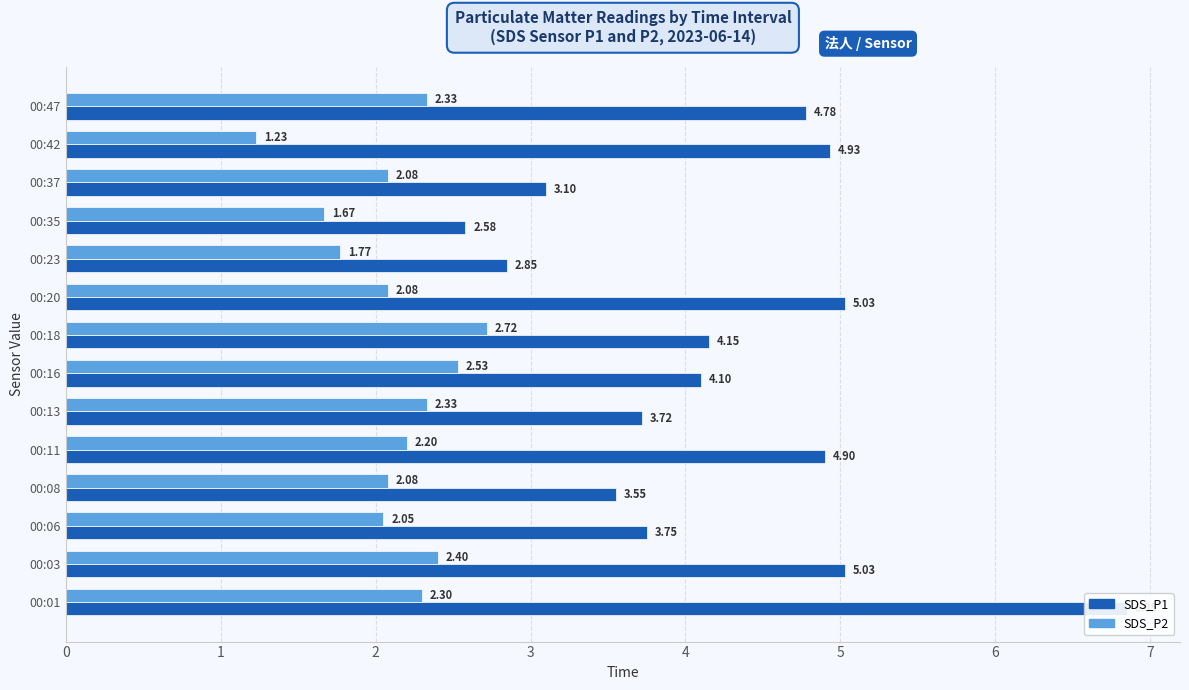

Which series has the widest spread of values?

SDS_P1